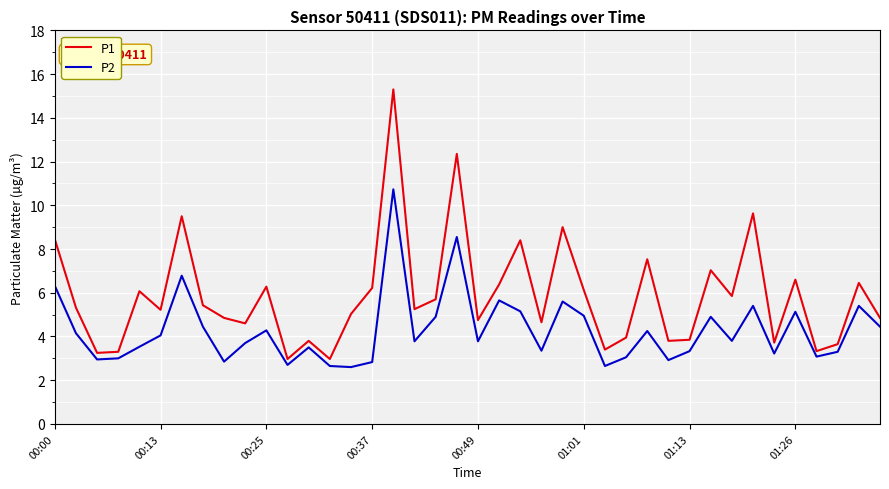

What is the highest value of the P2 series?

10.7